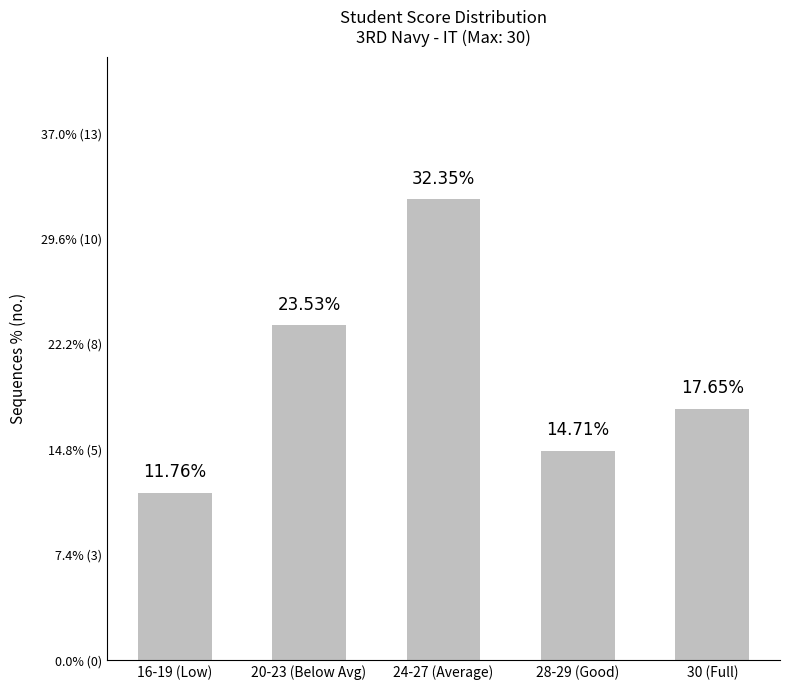

Does the chart contain any negative values?

No